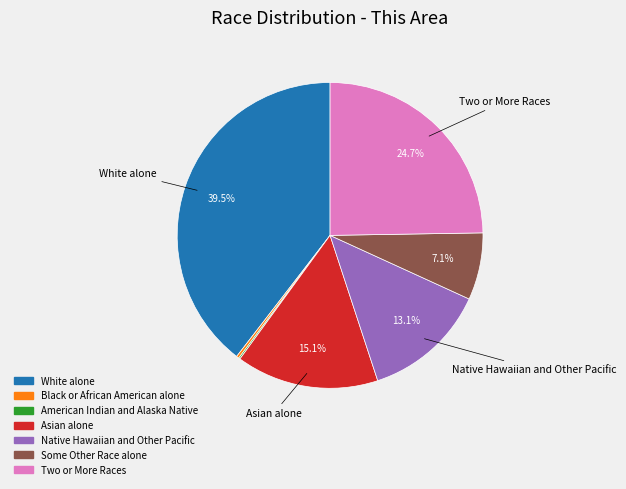

What portion of the pie excludes Native Hawaiian and Other Pacific?

86.9%